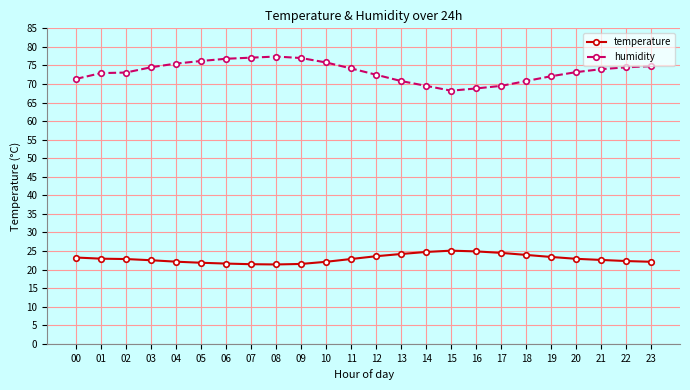

At which label does humidity first exceed 74?

03